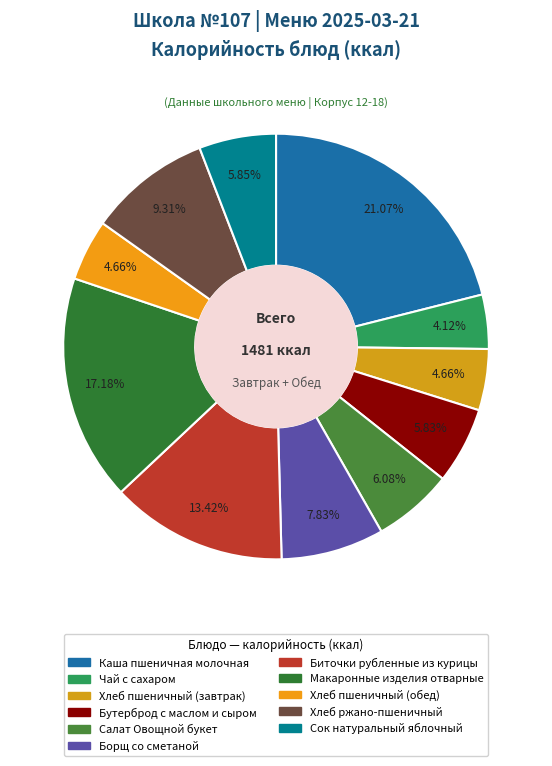

Count the number of slices in the pie.

11